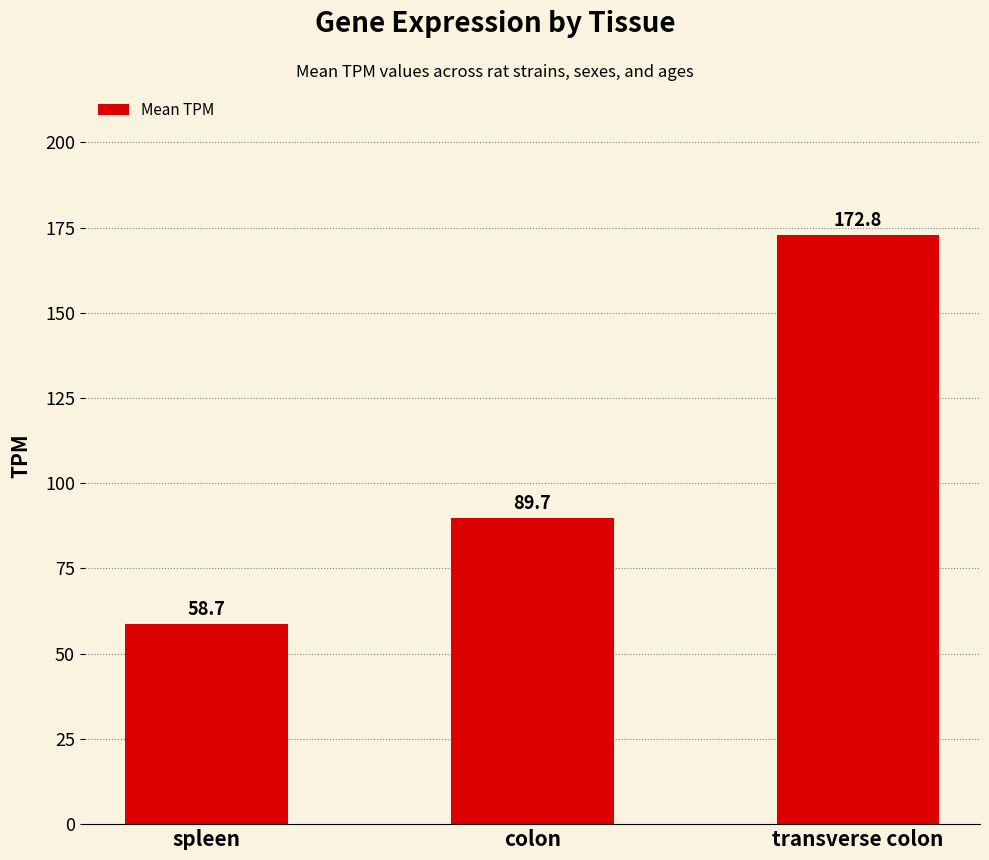

What is the label of the 2nd bar from the right?

colon